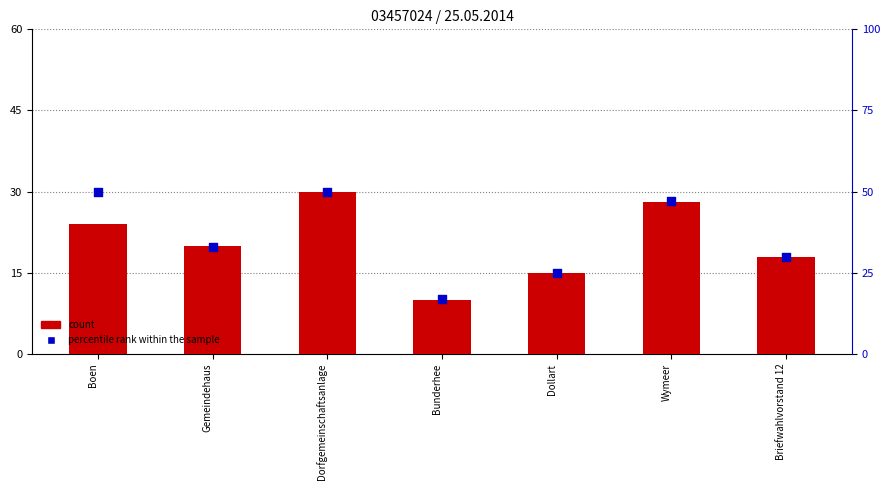

Which series has the largest total across all categories?

percentile rank within the sample